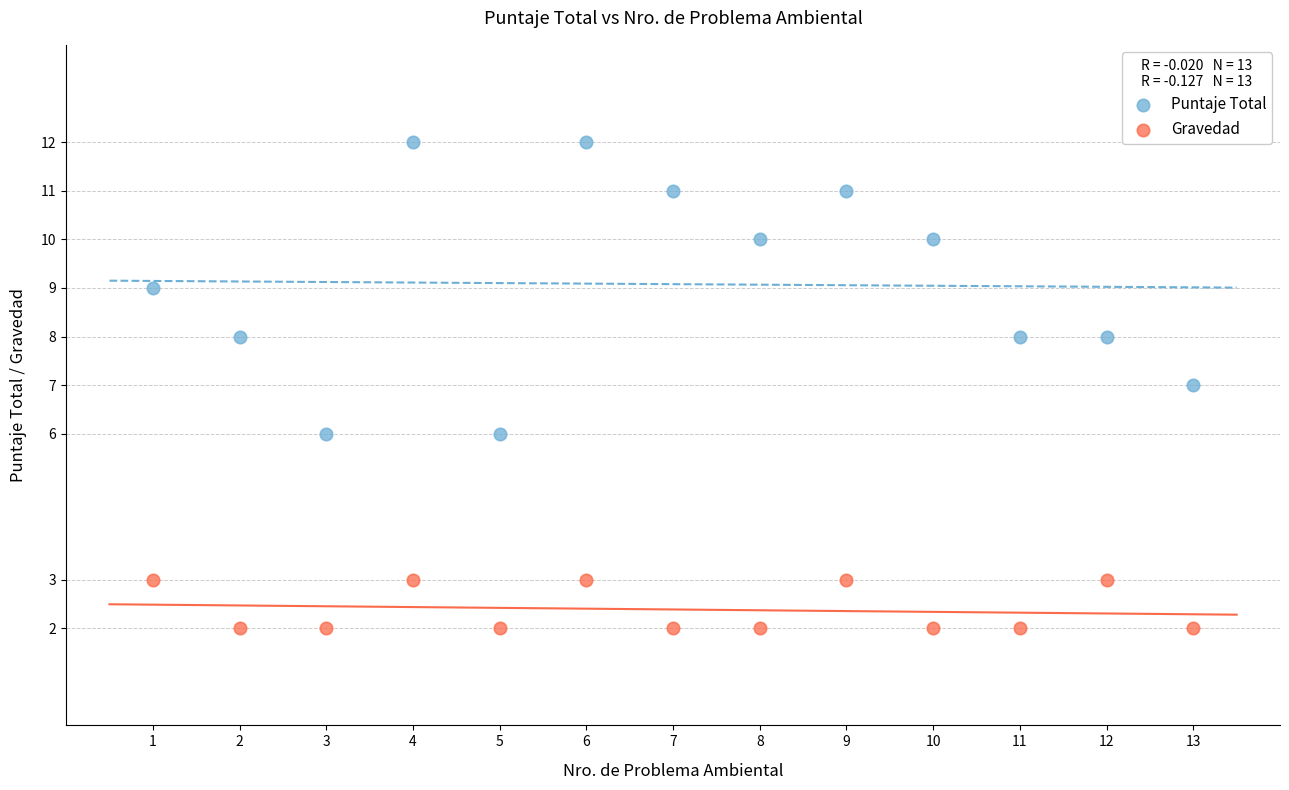

What is the X range (max minus min) for the scatter plot?

12